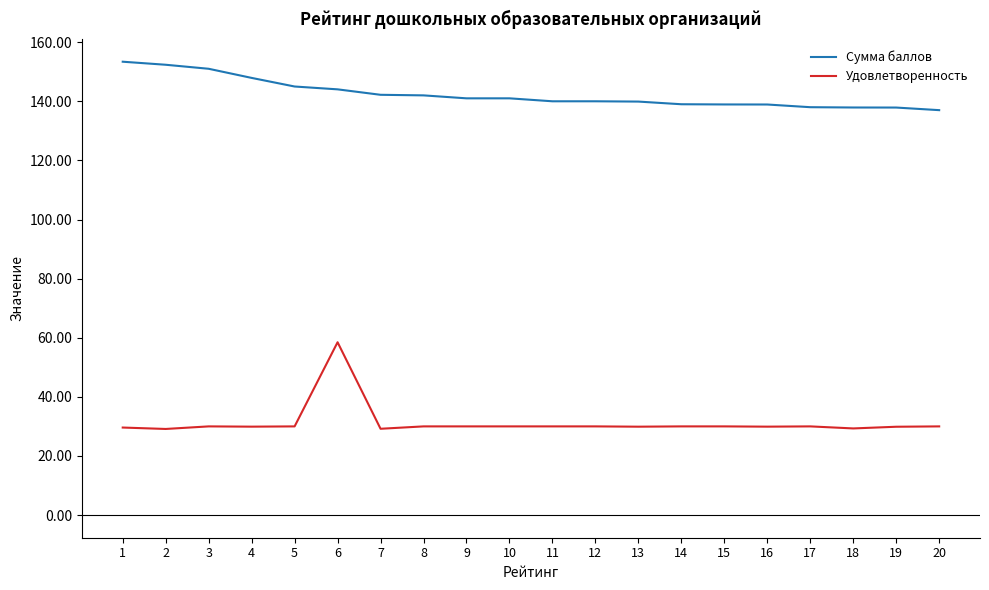

What is the minimum value shown in the chart?

29.1